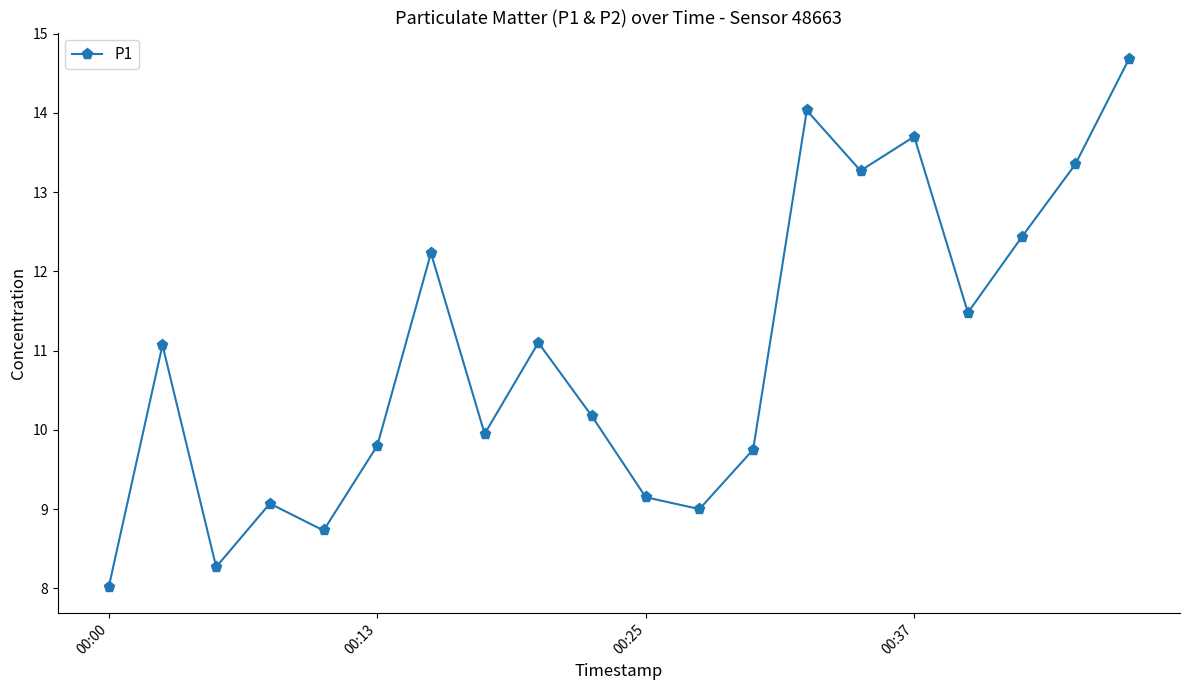

True or false: the data has more than 2 interior local peaks.

True